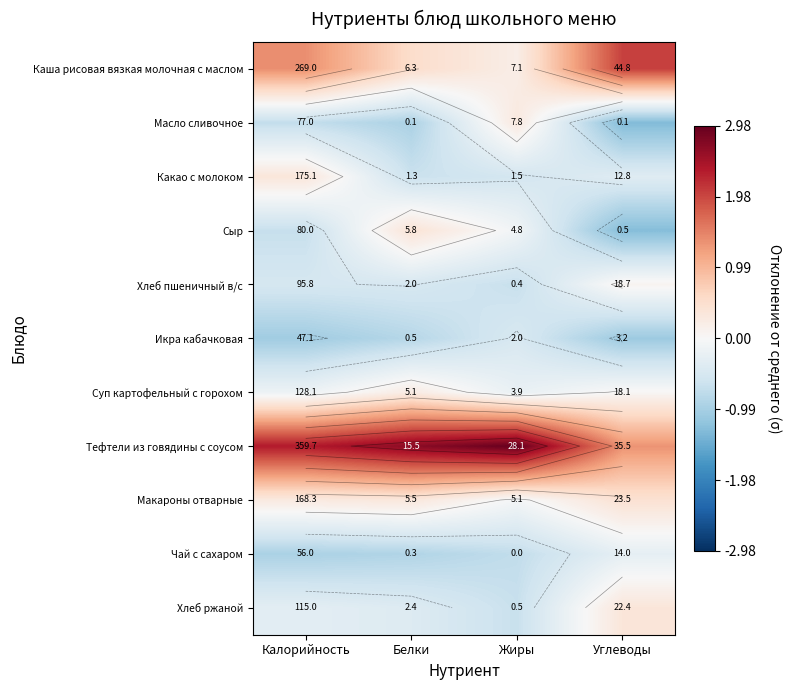

What is the approximate value of Икра кабачковая at Калорийность?

-1.0